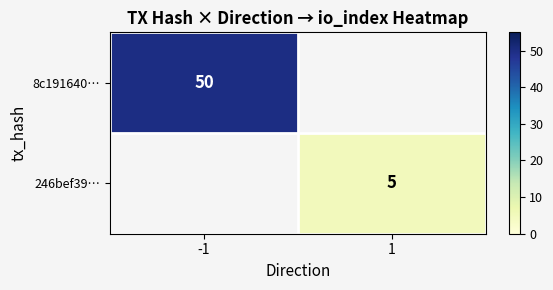

Is it true that 8c191640… equals 17 at -1?

False